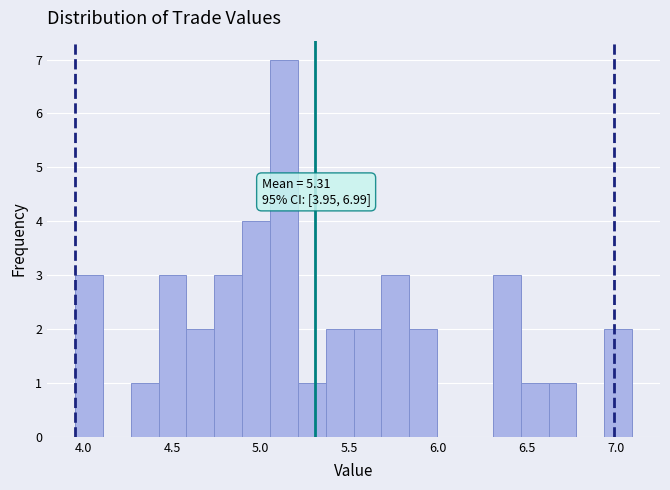

Around what value on the x-axis is the tallest bar? Give the approximate position of its centre, as read against the axis.

5.15